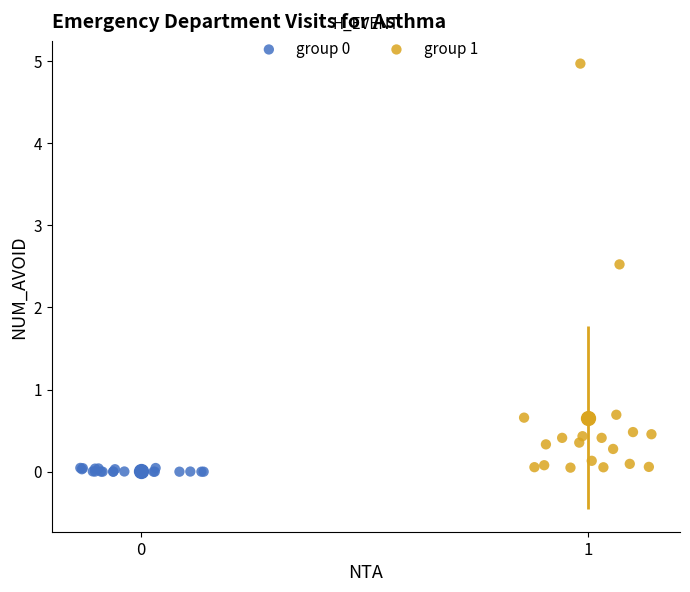

Which series has the widest spread of Y values?

group 1